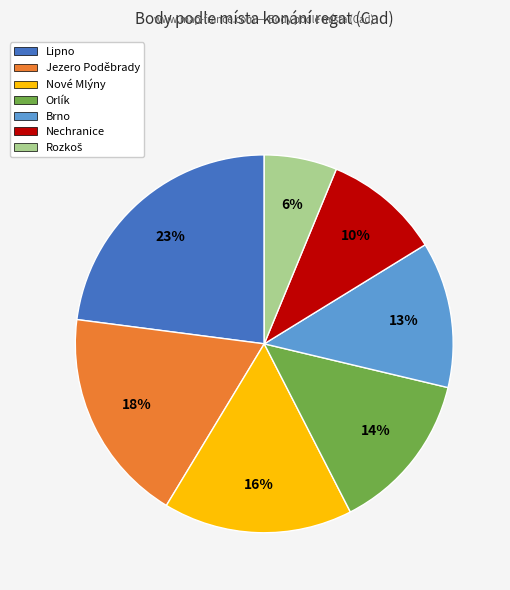

How many segments does this pie chart have?

7